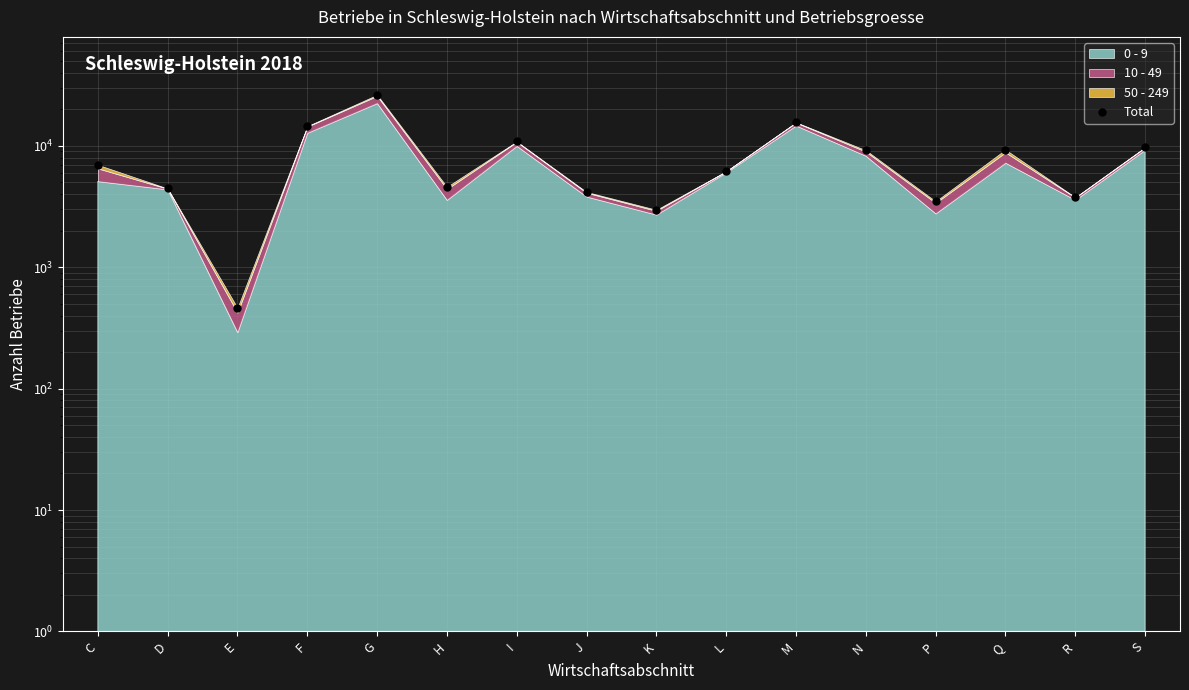

Where is the first local minimum?

E